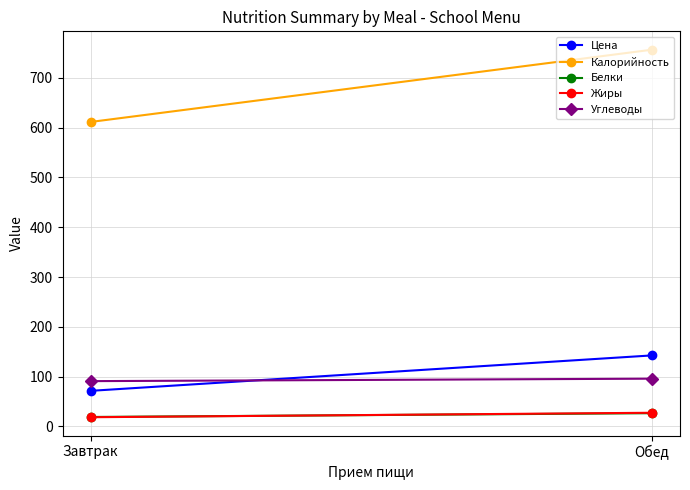

Where does the Белки series first go above 26?

Обед